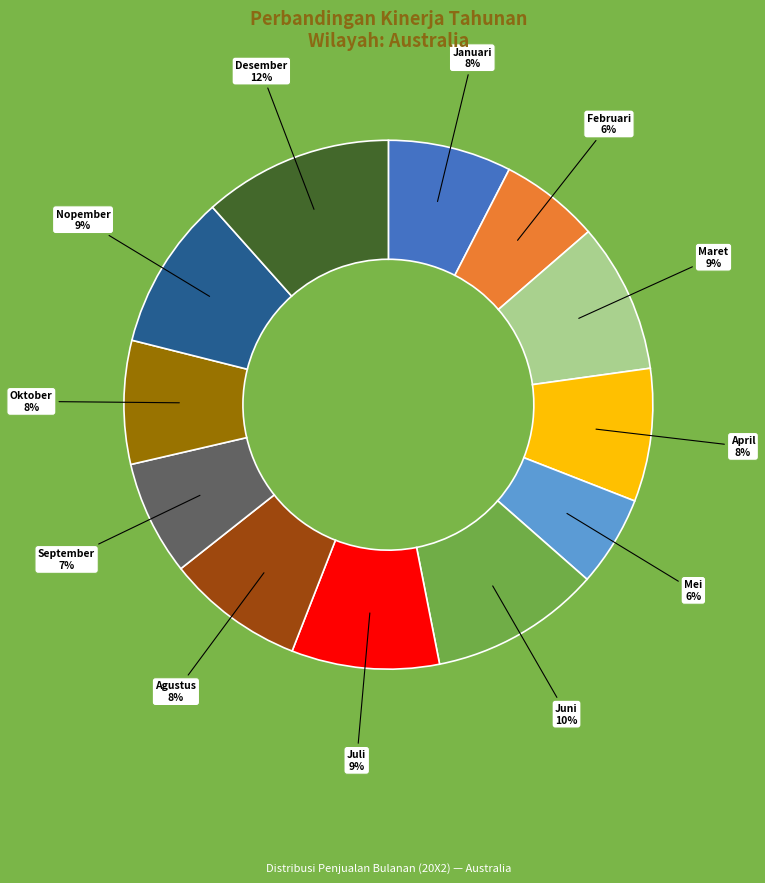

Does any single category account for the majority?

No